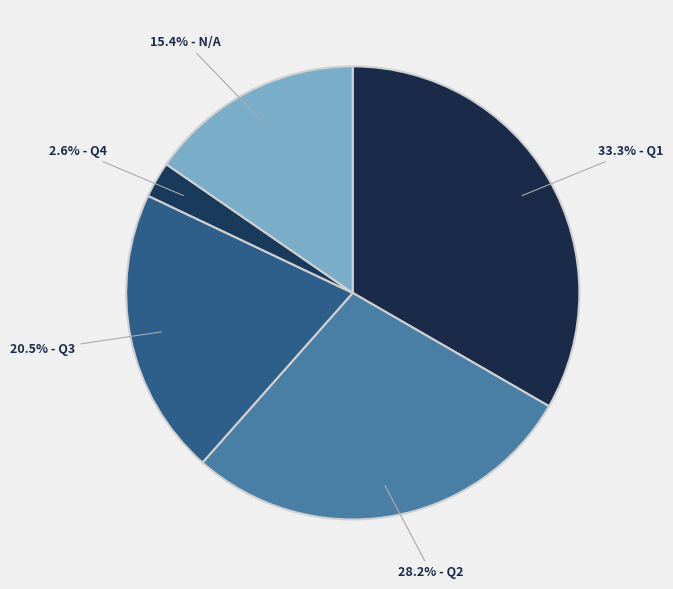

How many segments does this pie chart have?

5